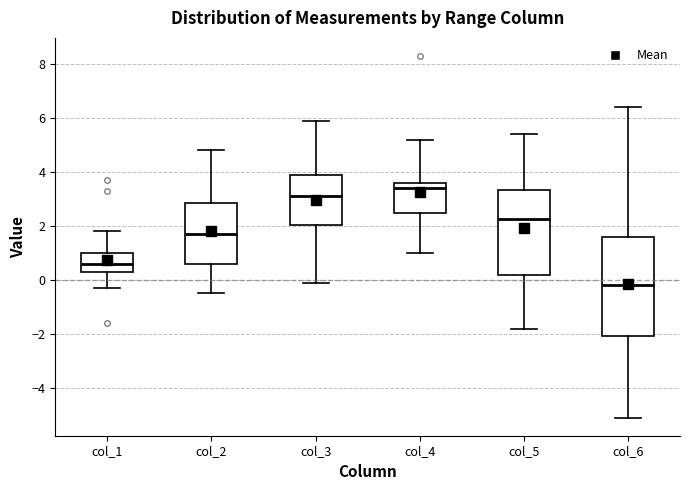

Reading left to right, read every box against the y-axis: the position of its median line, the range the box covers, and the ends of its whiskers. The values are not printed on the chart, so give them approximately, as read against the axis.

col_1: median 0.6, box 0.4 to 1.0, whiskers -0.2 to 1.8
col_2: median 1.8, box 0.6 to 2.8, whiskers -0.4 to 4.8
col_3: median 3.2, box 2.0 to 3.8, whiskers 0.0 to 6.0
col_4: median 3.4, box 2.4 to 3.6, whiskers 1.0 to 5.2
col_5: median 2.2, box 0.2 to 3.4, whiskers -1.8 to 5.4
col_6: median -0.2, box -2.0 to 1.6, whiskers -5.0 to 6.4